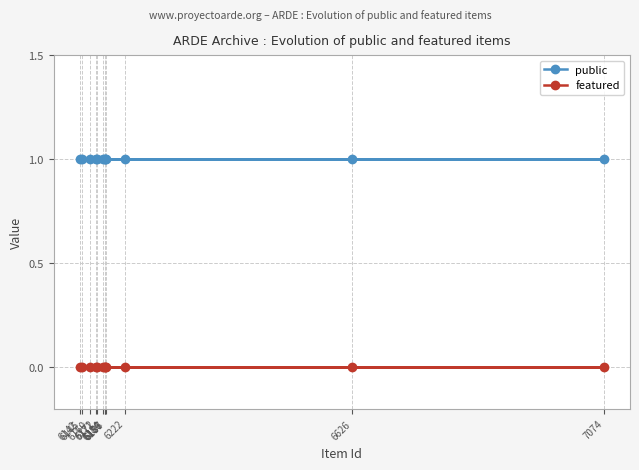

At which category is the sum across all series the highest?

6171